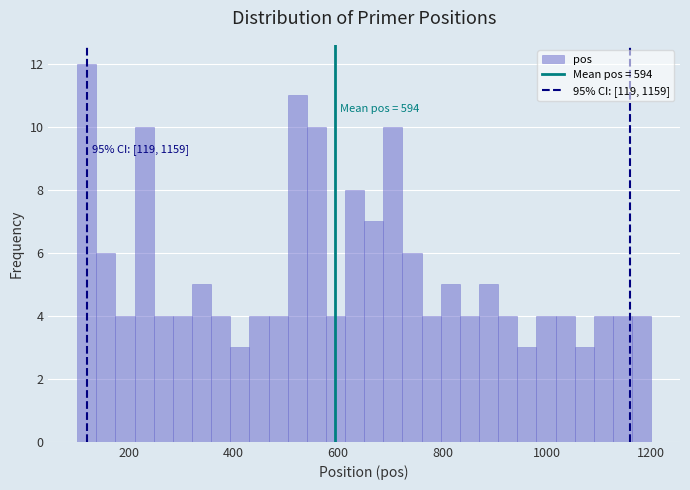

Read against the x-axis, roughly where is the centre of the tallest bar?

120